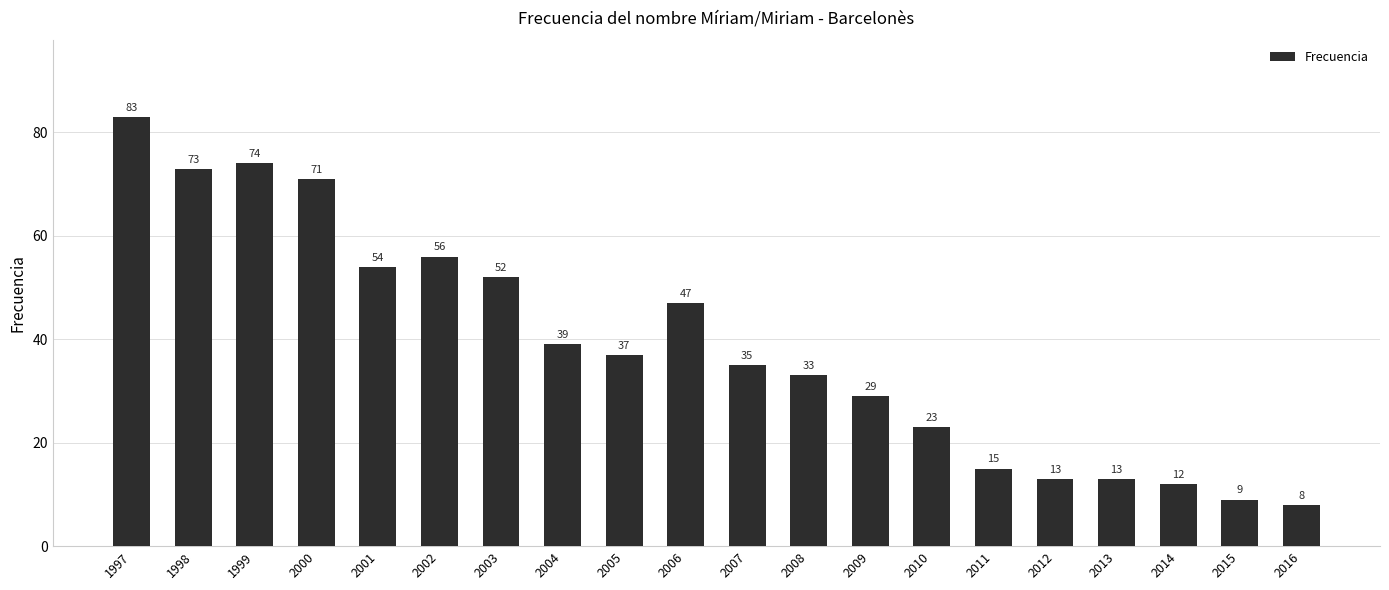

How many series are shown in this chart?

1